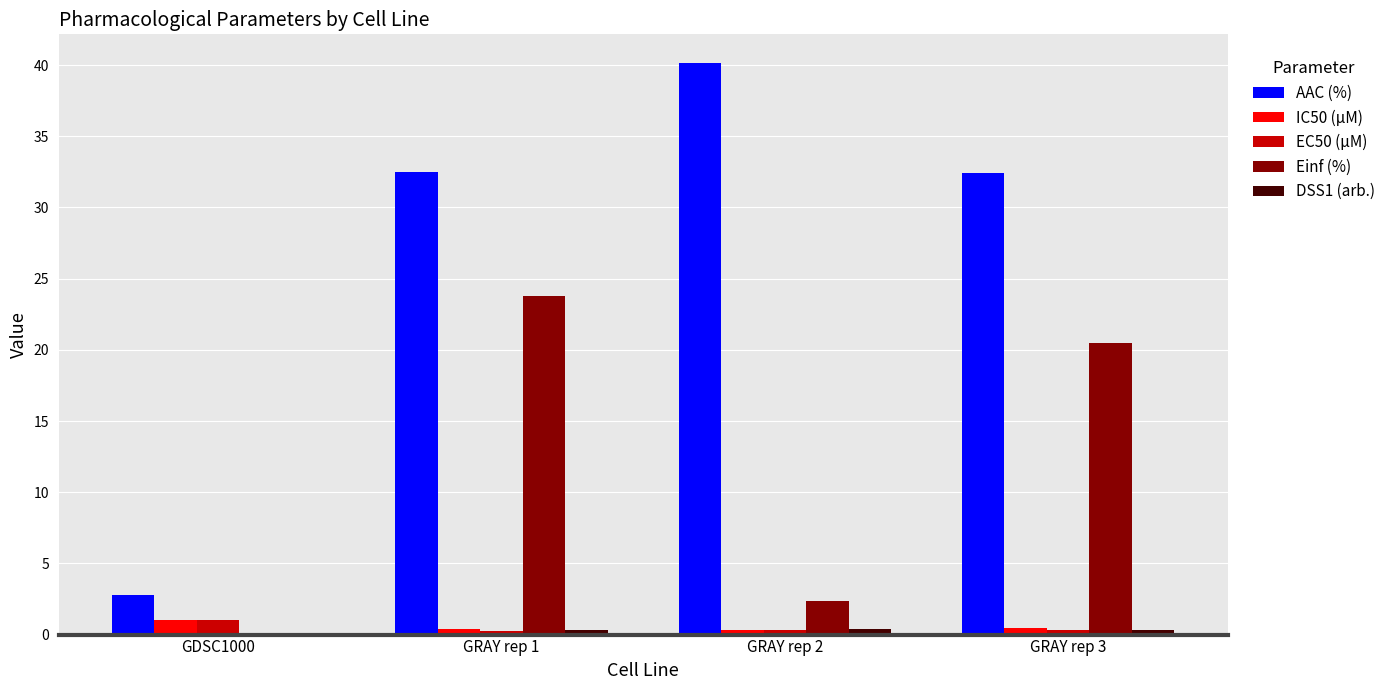

Which category has the highest value across all series?

GRAY rep 2